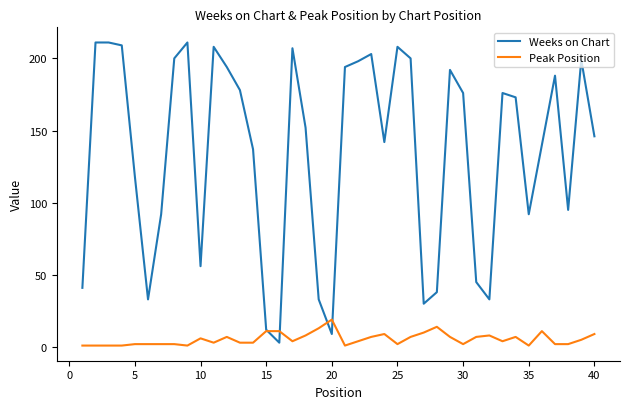

What is the maximum value for Peak Position?

19